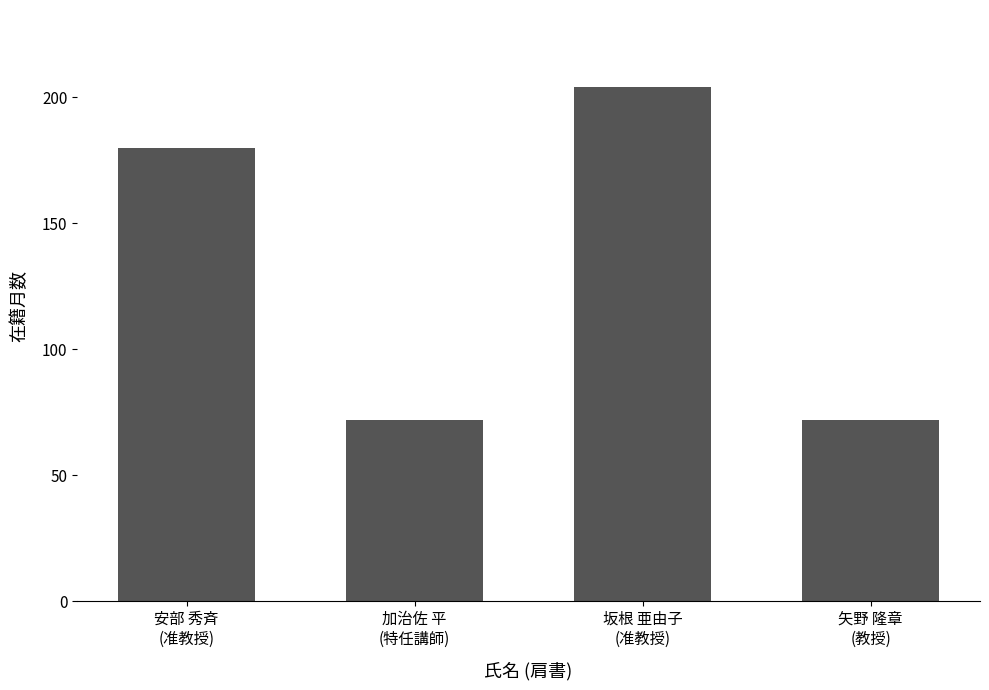

What is the change in value from 加治佐 平
(特任講師) to 坂根 亜由子
(准教授)?

+132